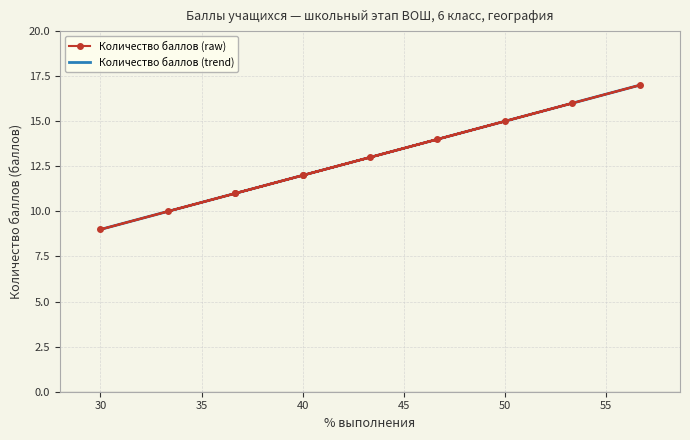

What is the greatest value displayed?

17